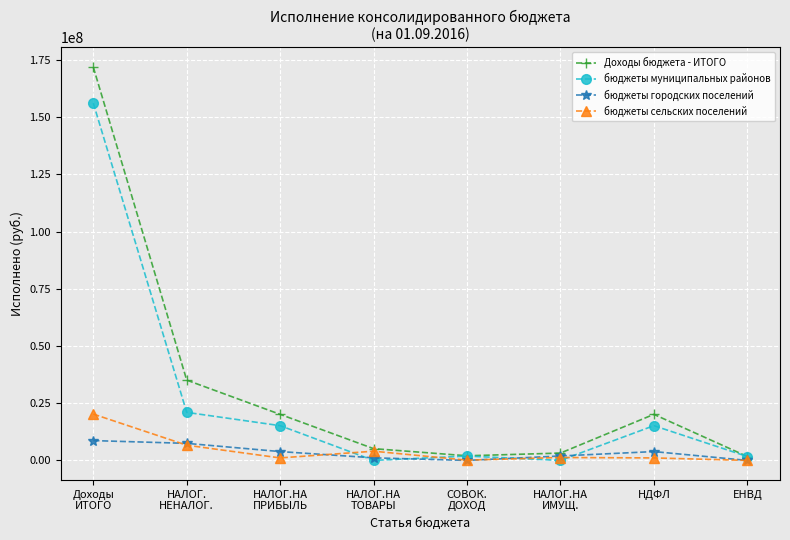

Rank the series by their maximum value, from lowest to highest.

бюджеты городских поселений, бюджеты сельских поселений, бюджеты муниципальных районов, Доходы бюджета - ИТОГО